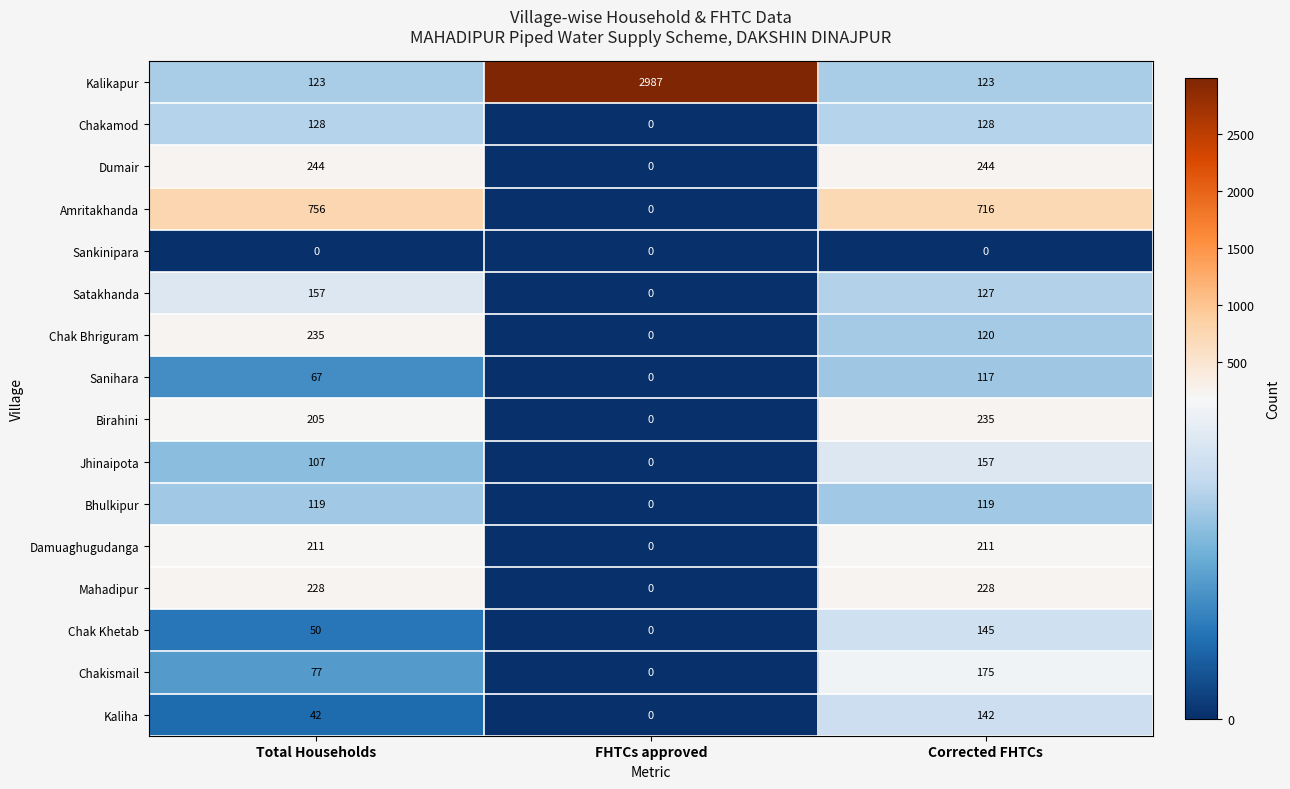

What is the total value across all series at Corrected FHTCs?

2987